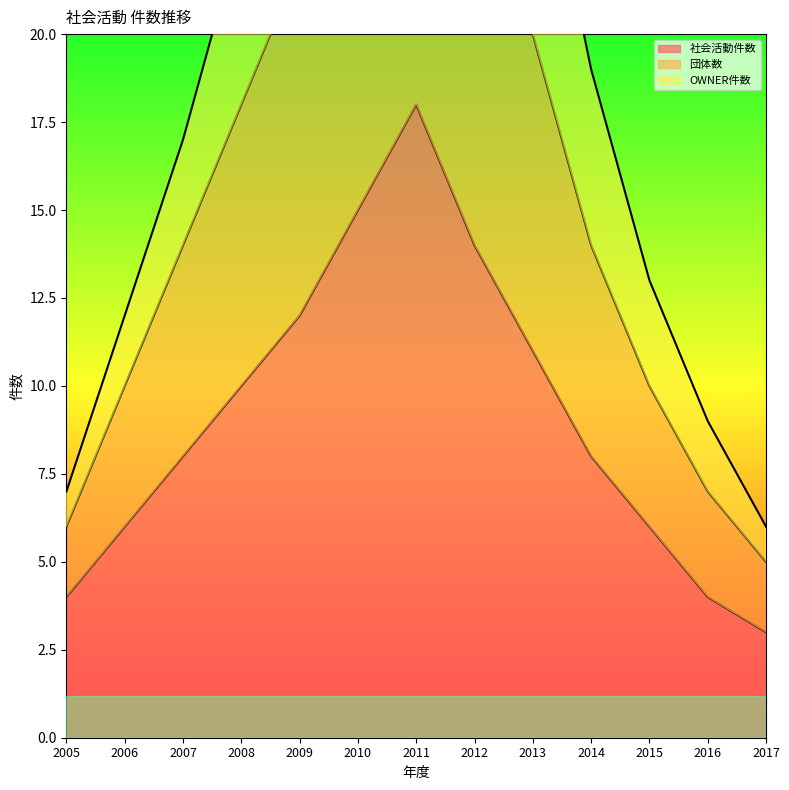

What is the difference between the maximum and second lowest values in the 団体数 series?

28